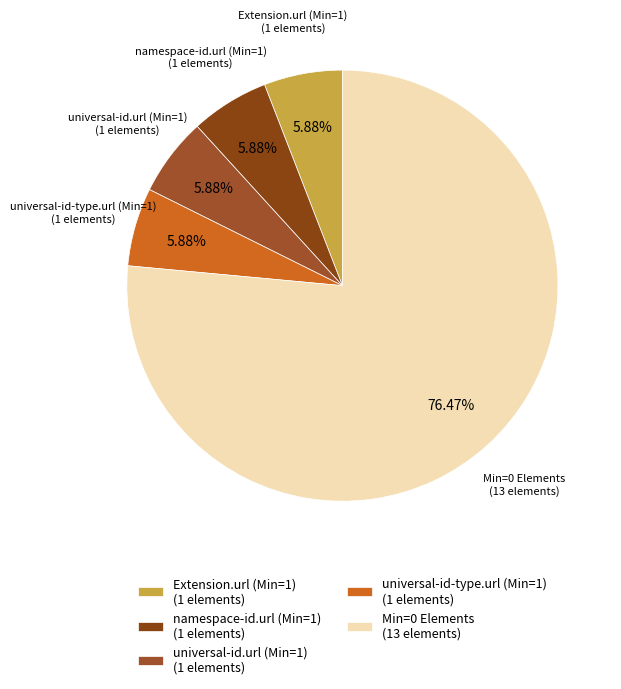

What is the ratio of the value at Extension.url (Min=1) (1 elements) to the value at namespace-id.url (Min=1) (1 elements)?

1.0